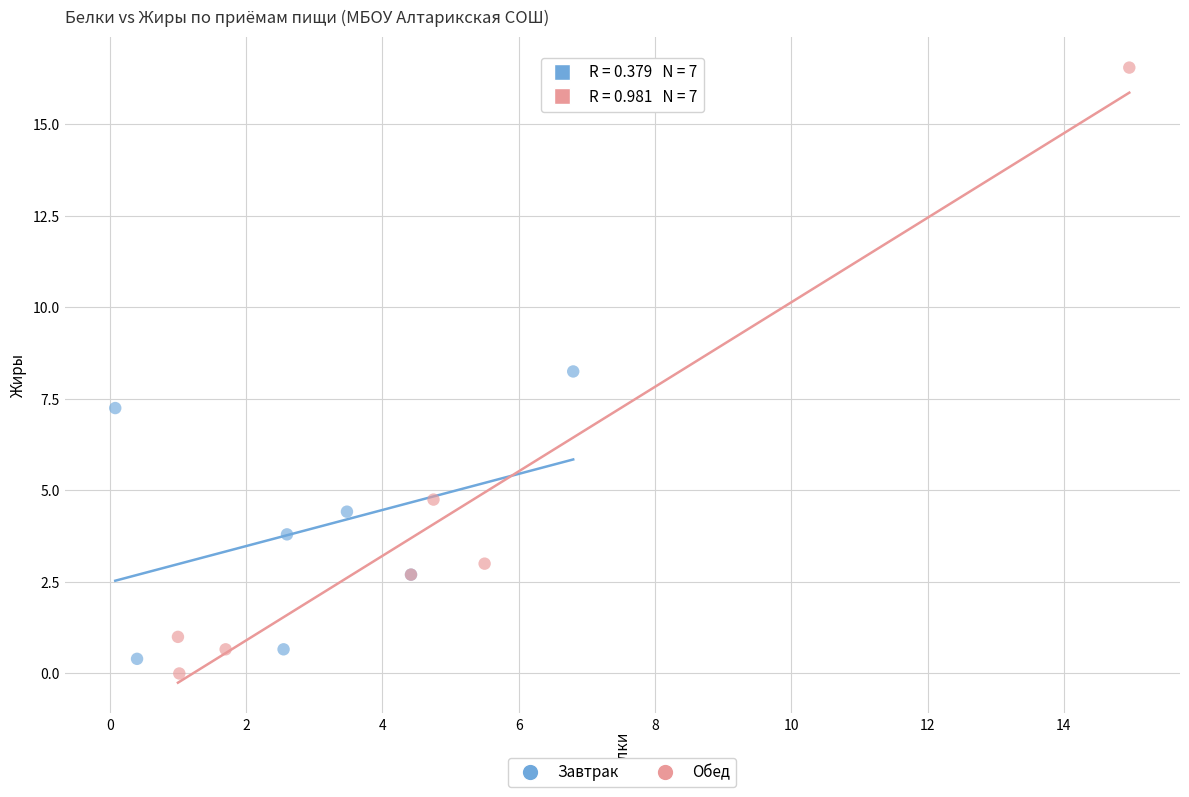

Which series has the widest spread of Y values?

Обед